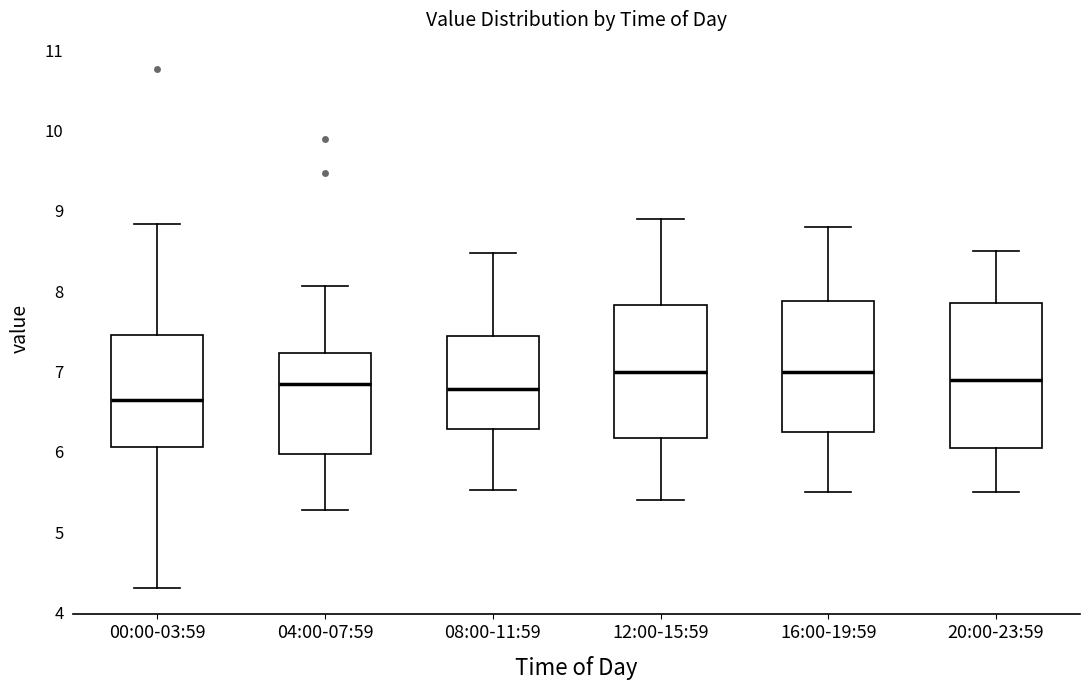

Reading left to right, transcribe this box plot: for each box, give where its median line is, the range the box spans, and where its two whiskers end, as read against the y-axis. The values are not printed on the chart, so give them approximately, as read against the axis.

00:00-03:59: median 6.7, box 6.1 to 7.5, whiskers 4.3 to 8.8
04:00-07:59: median 6.9, box 6.0 to 7.2, whiskers 5.3 to 8.1
08:00-11:59: median 6.8, box 6.3 to 7.4, whiskers 5.5 to 8.5
12:00-15:59: median 7.0, box 6.2 to 7.8, whiskers 5.4 to 8.9
16:00-19:59: median 7.0, box 6.3 to 7.9, whiskers 5.5 to 8.8
20:00-23:59: median 6.9, box 6.1 to 7.9, whiskers 5.5 to 8.5